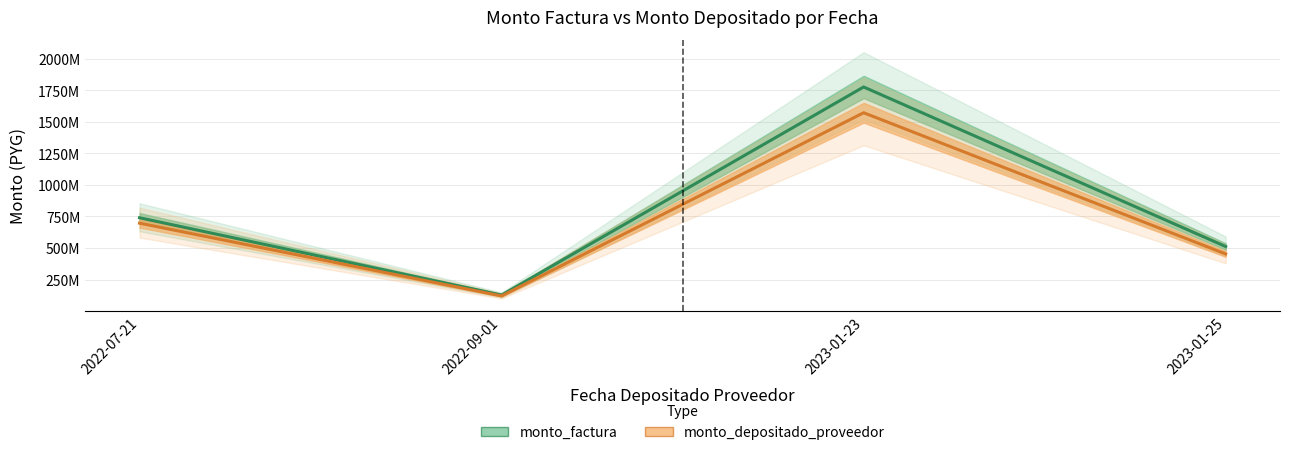

How many lines are shown in the chart?

2